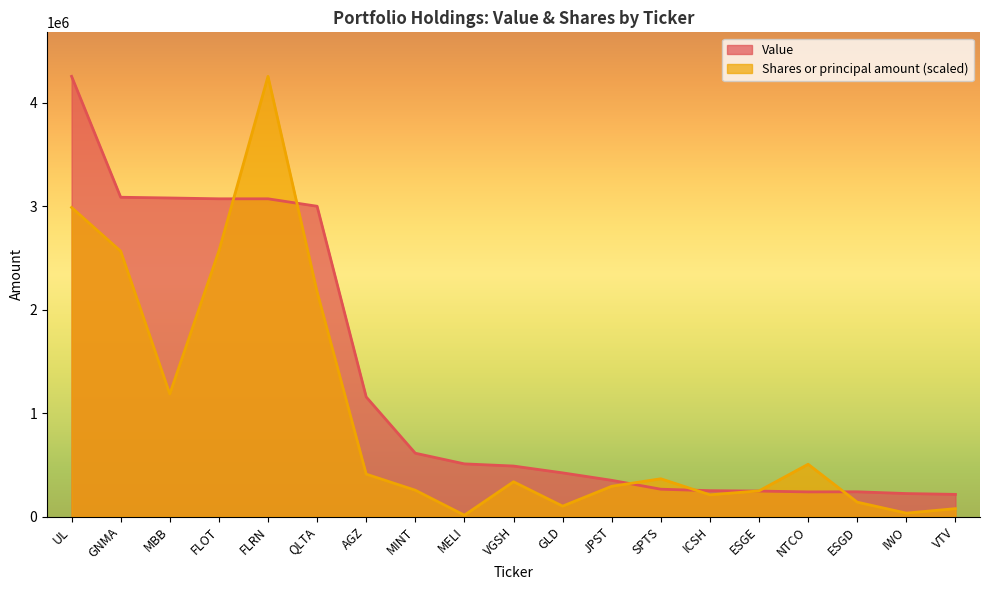

Is it true that Shares or principal amount equals 4856.5 at MELI?

False